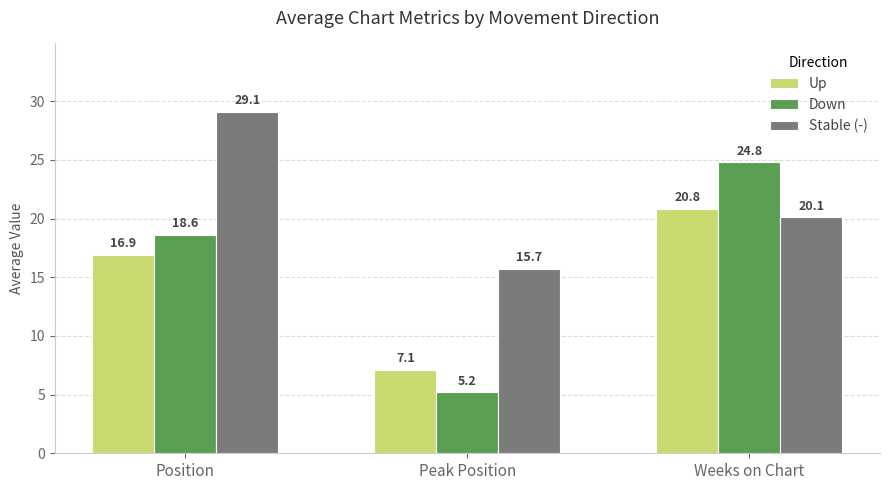

What is the difference between the highest and lowest values at Position?

12.2